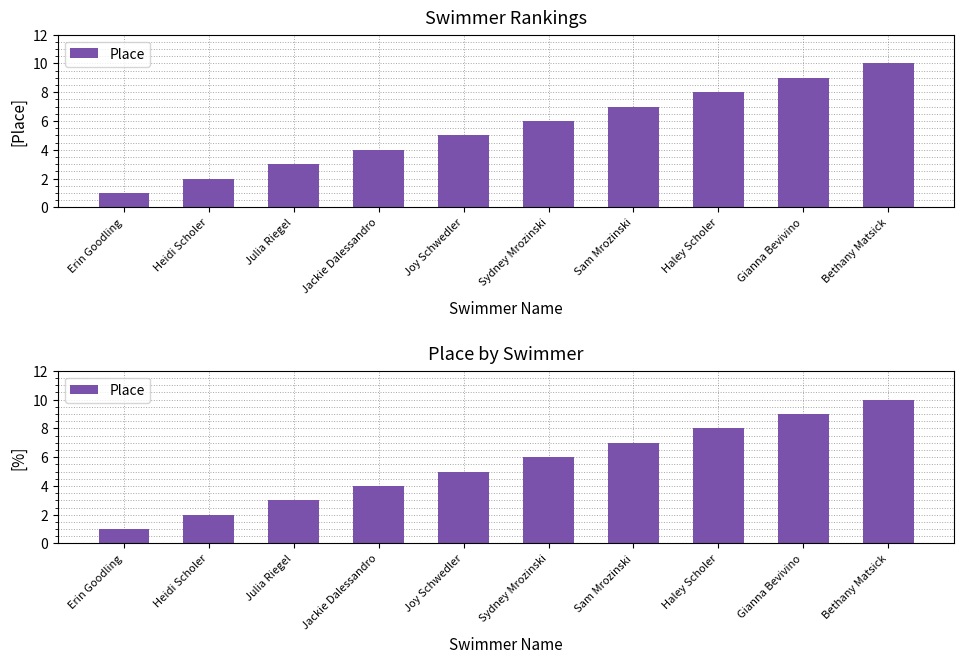

Approximately how many times larger is the value at Heidi Scholer compared to Haley Scholer?

0.2